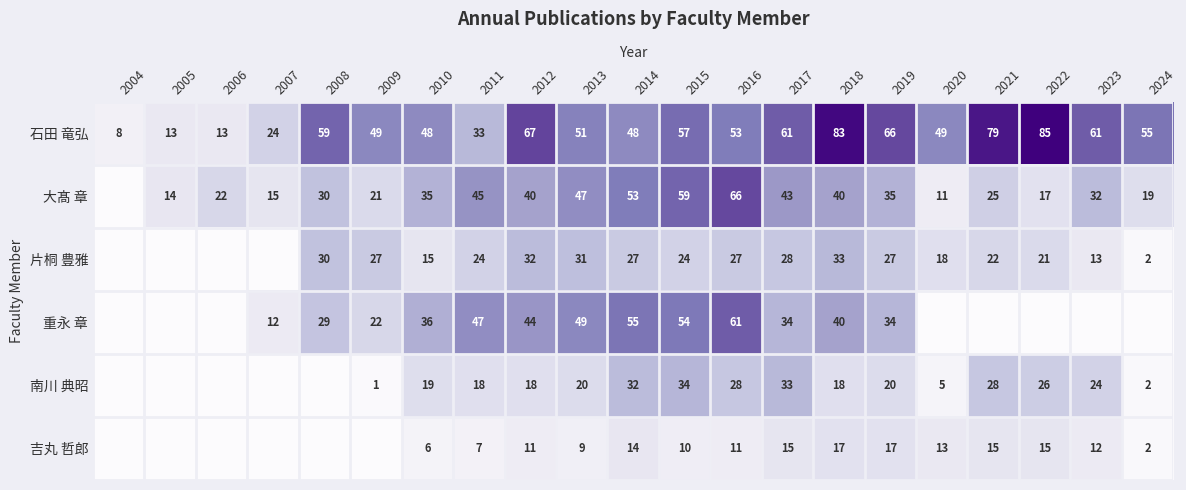

Rank the series at 2014 from lowest to highest value.

吉丸 哲郎, 片桐 豊雅, 南川 典昭, 石田 竜弘, 大髙 章, 重永 章